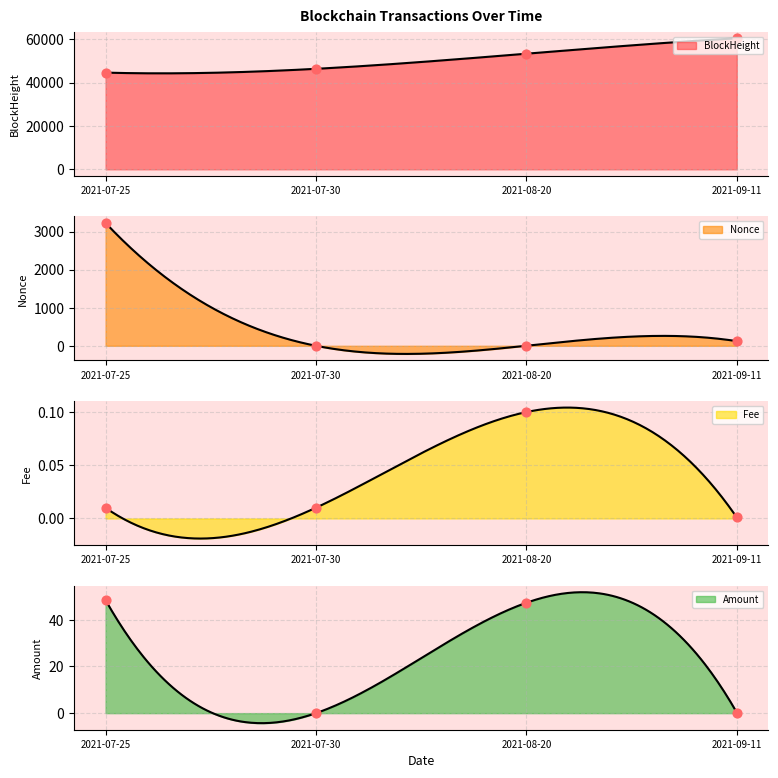

Is the value of BlockHeight at 2021-09-11 greater than the value of Nonce at 2021-08-20?

Yes